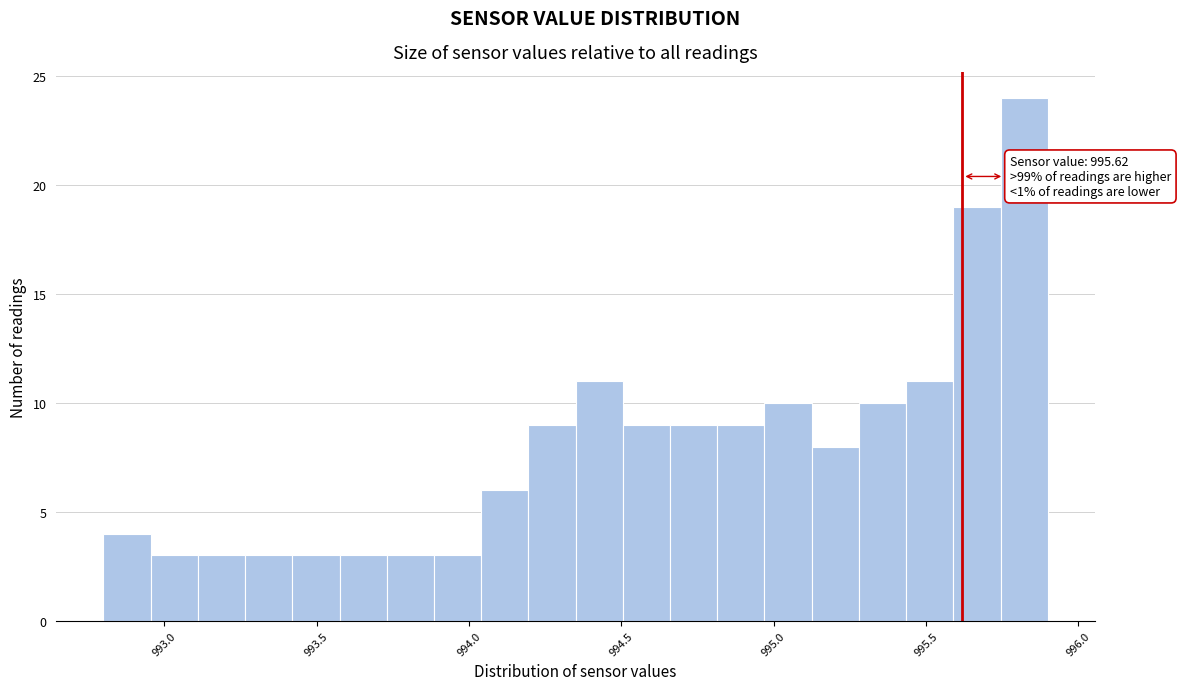

Around what value on the x-axis is the tallest bar? Give the approximate position of its centre, as read against the axis.

995.80